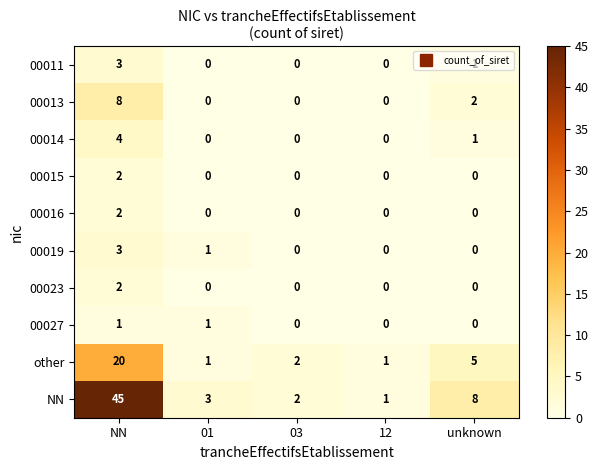

True or false: 00013 has a value of 0 at 12.

True